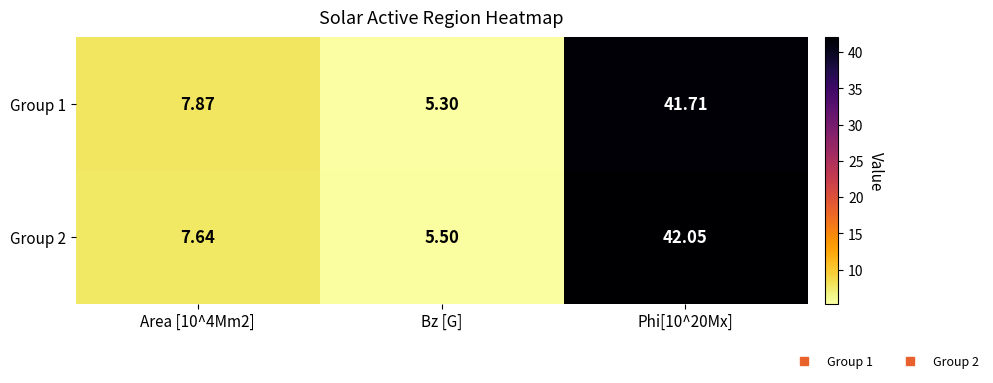

Which category has the lowest value across all series?

Bz [G]